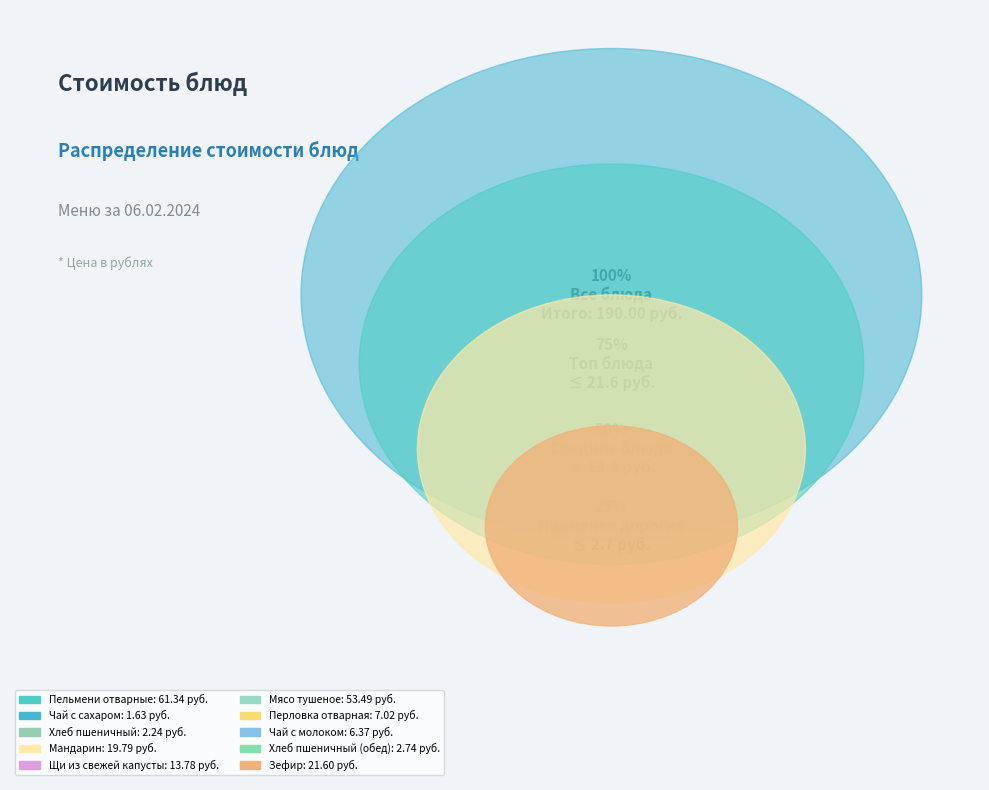

To the nearest percent, what portion does Хлеб пшеничный (обед) represent?

1%